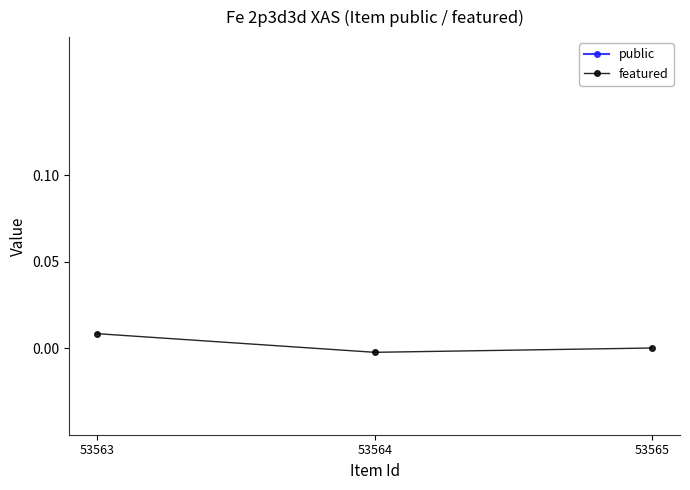

List the series in order of their overall mean, lowest first.

featured, public